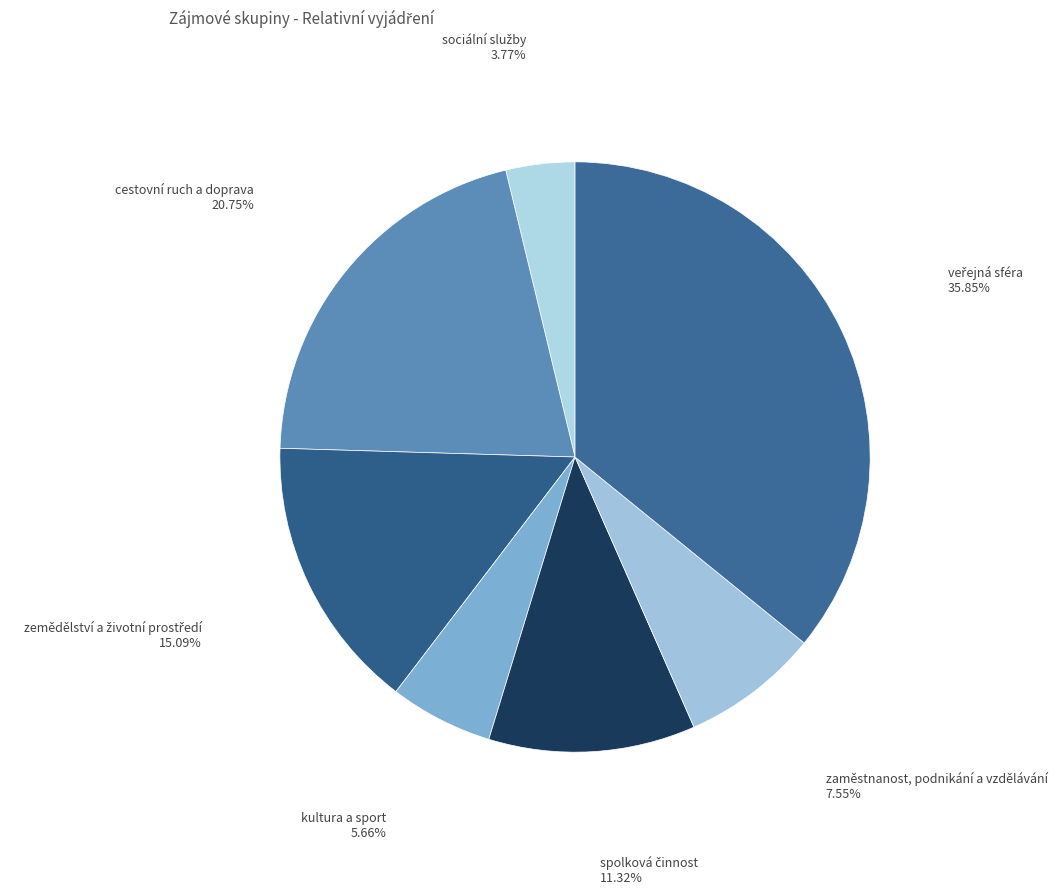

Is there any slice that represents more than half of the pie?

No